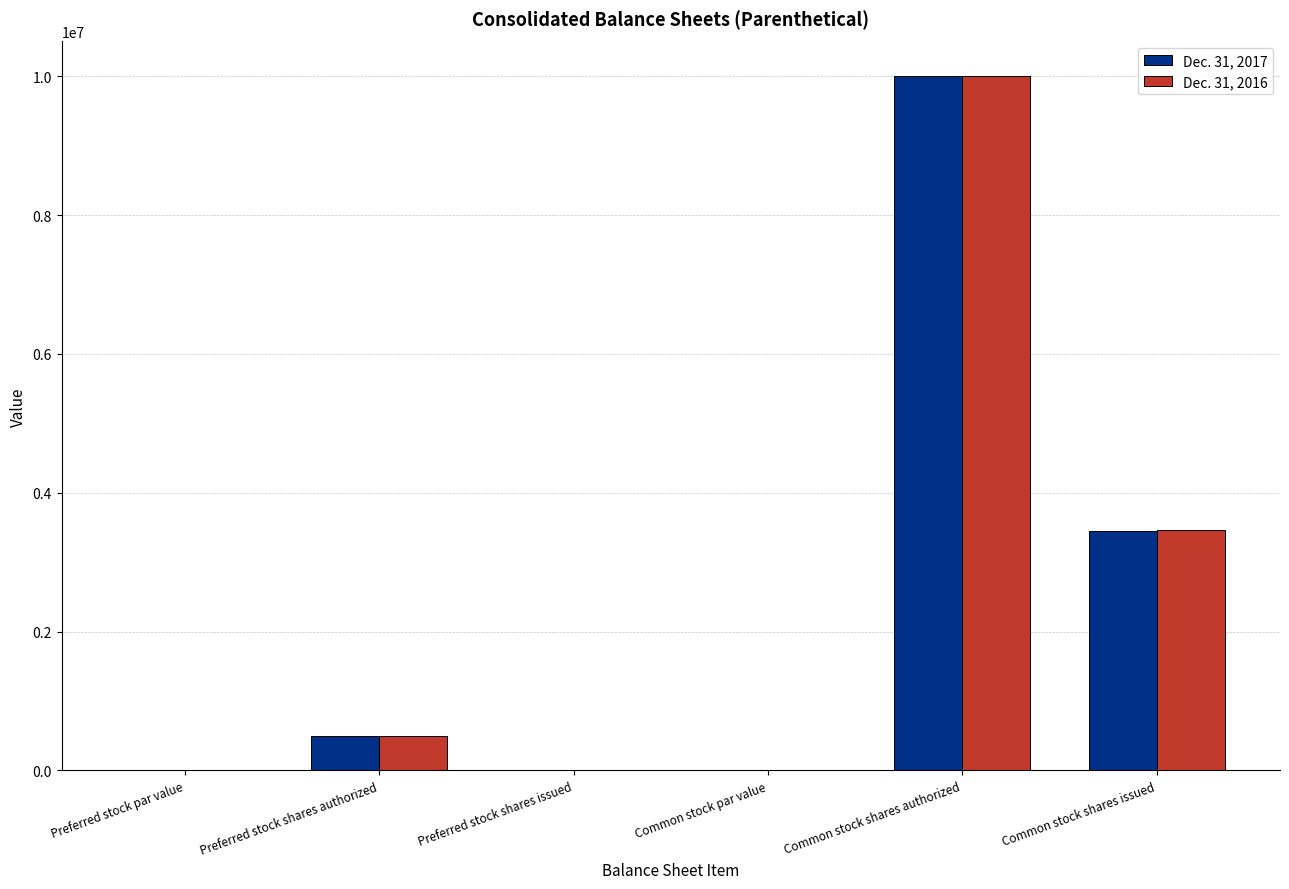

What is the maximum value shown in the chart?

10000000.0